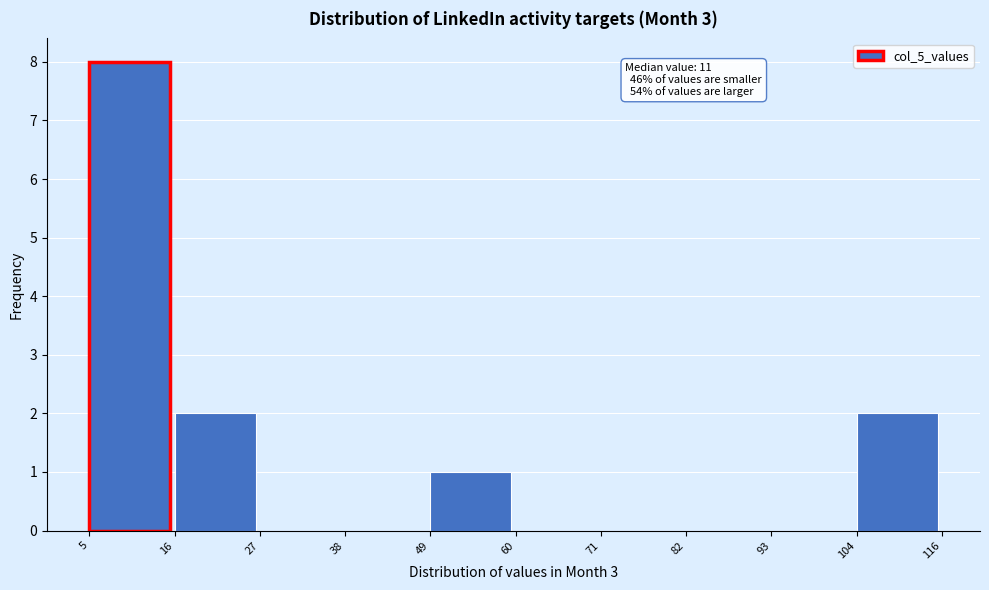

Over which range of the x-axis is the bar tallest?

5 to 16